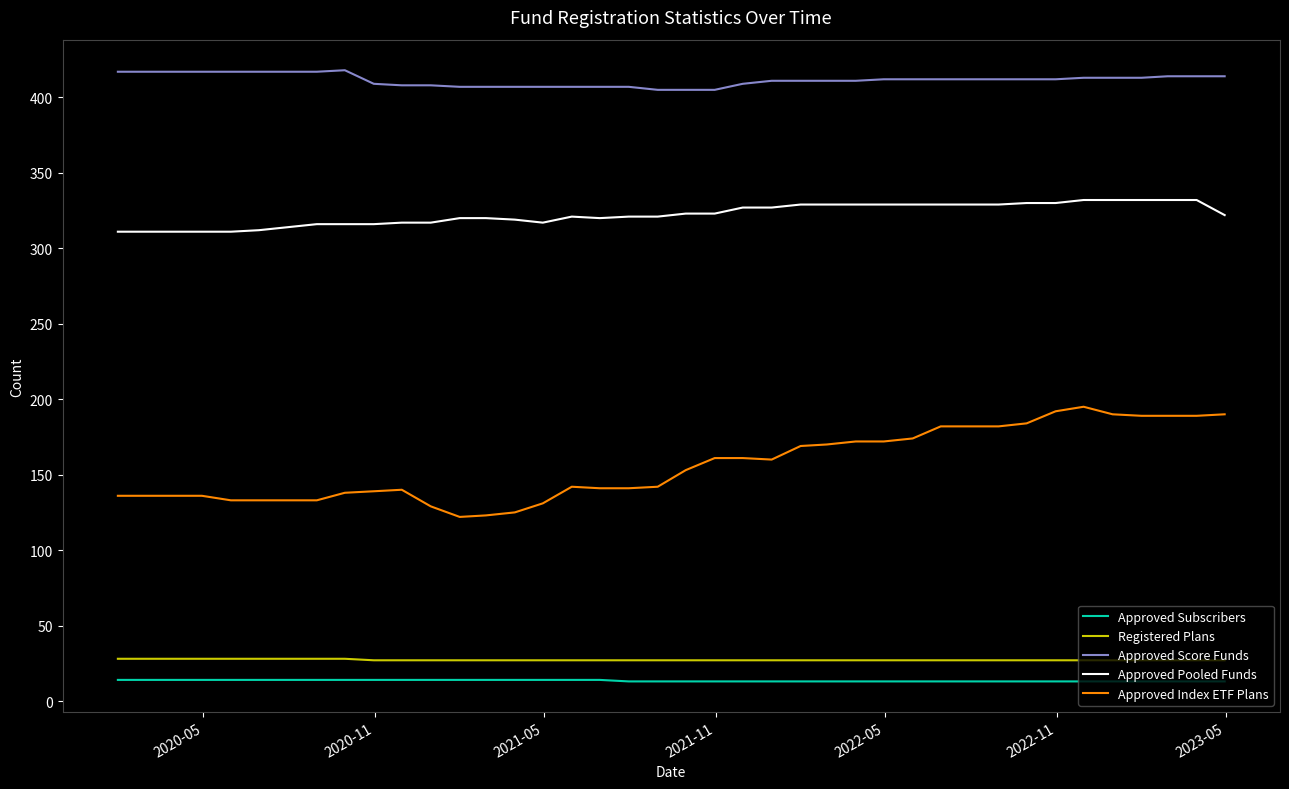

List the series in order of their peak value, lowest first.

Approved Subscribers, Registered Plans, Approved Index ETF Plans, Approved Pooled Funds, Approved Score Funds